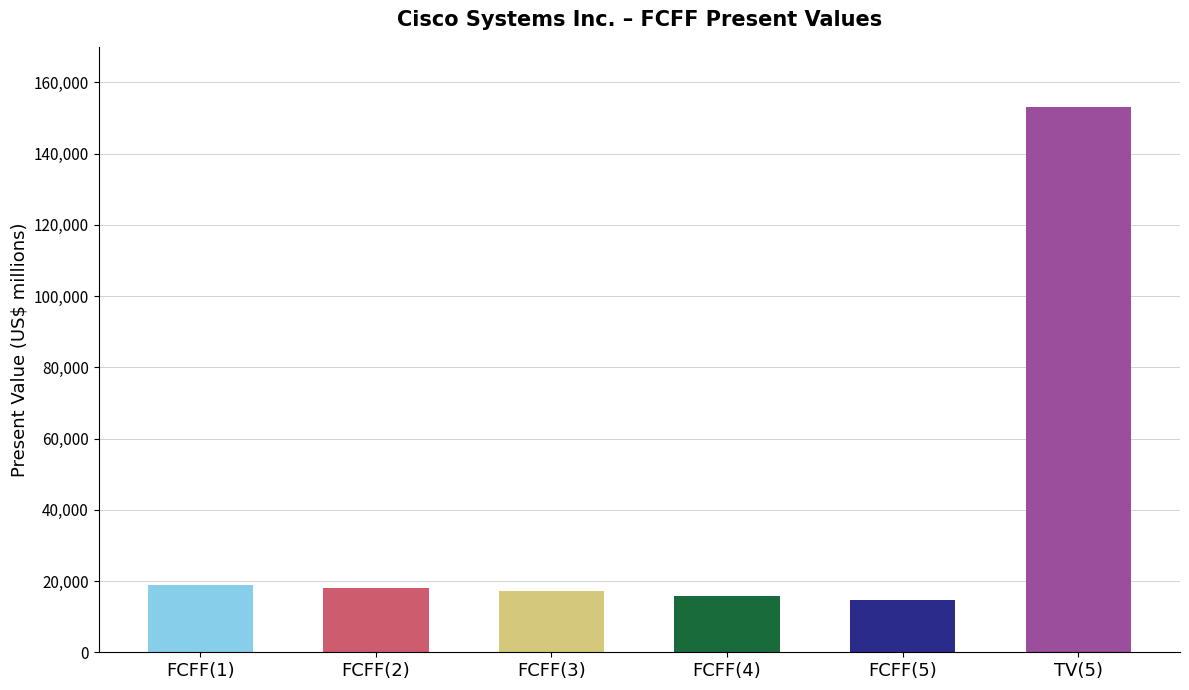

Which label corresponds to the smallest value in the chart?

FCFF(5)